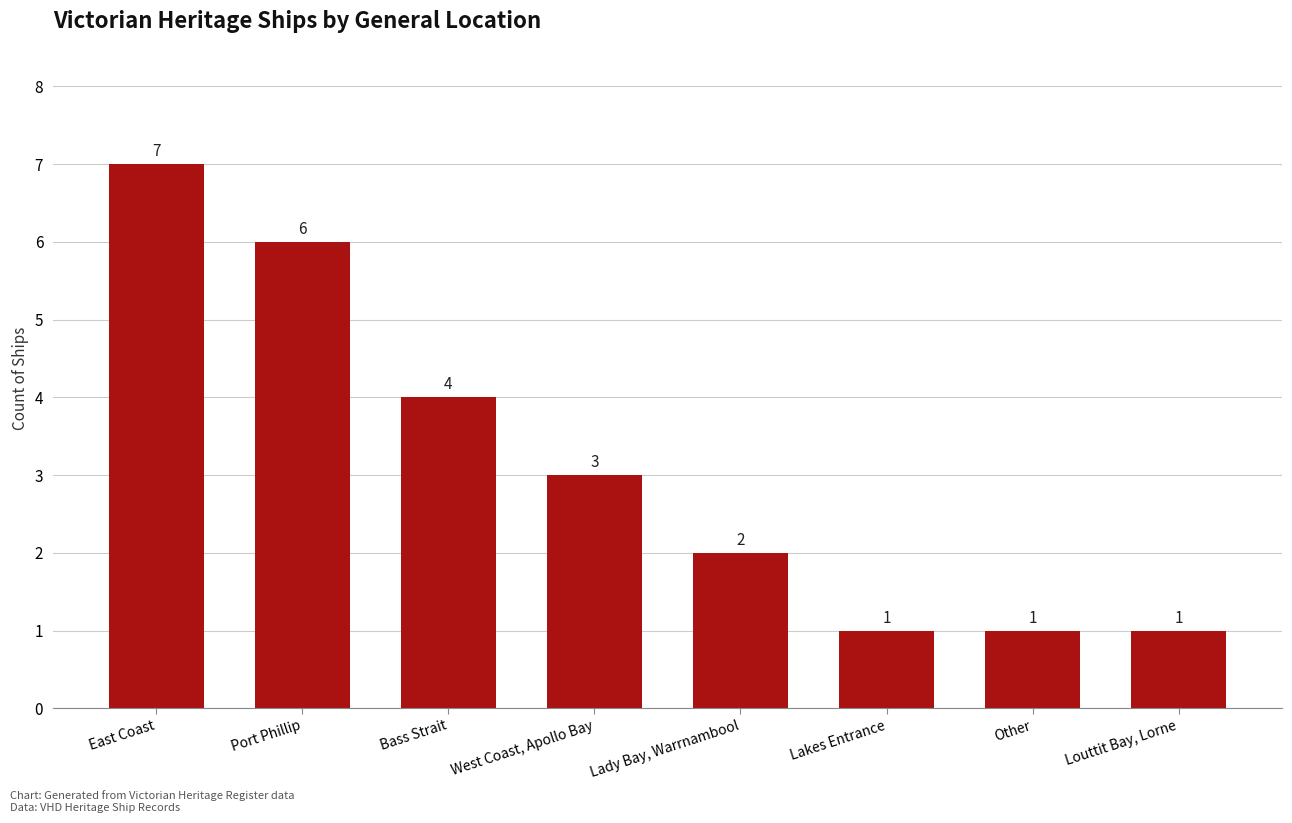

What is the minimum value shown in the chart?

1